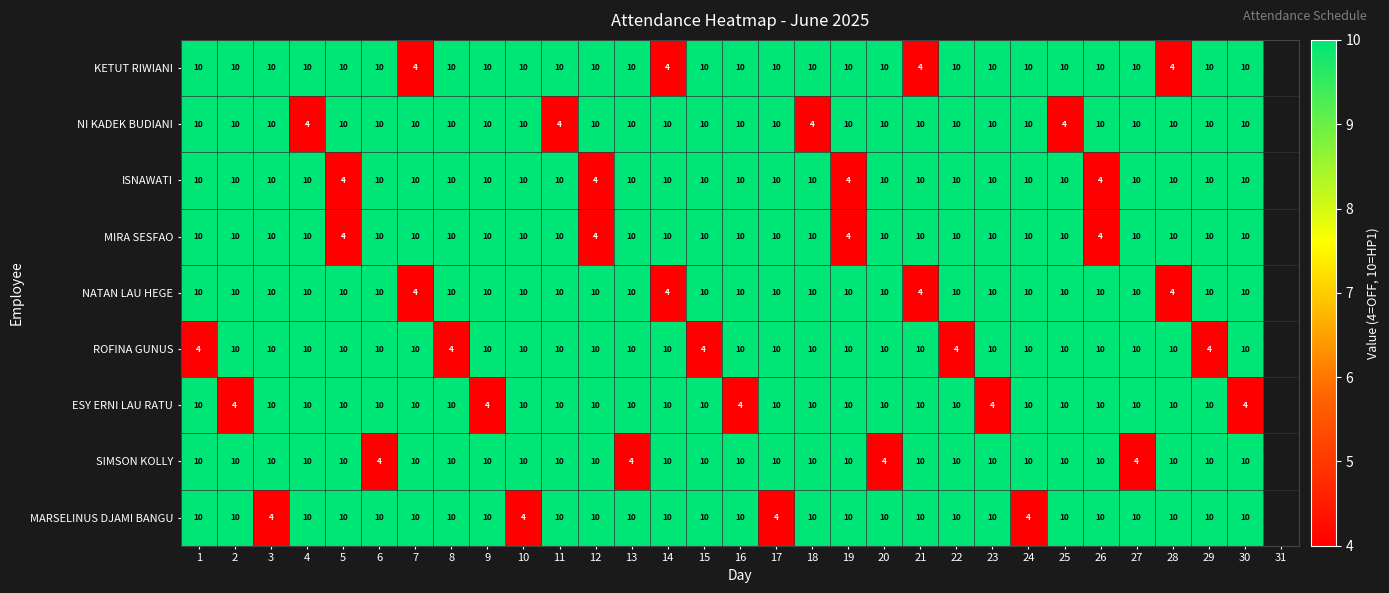

At how many categories does at least one series exceed 6?

30